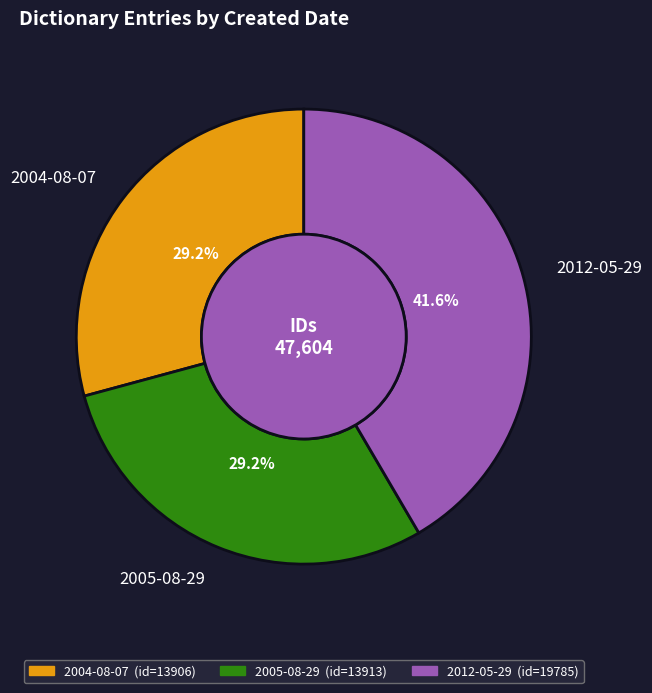

Does any single category account for the majority?

No